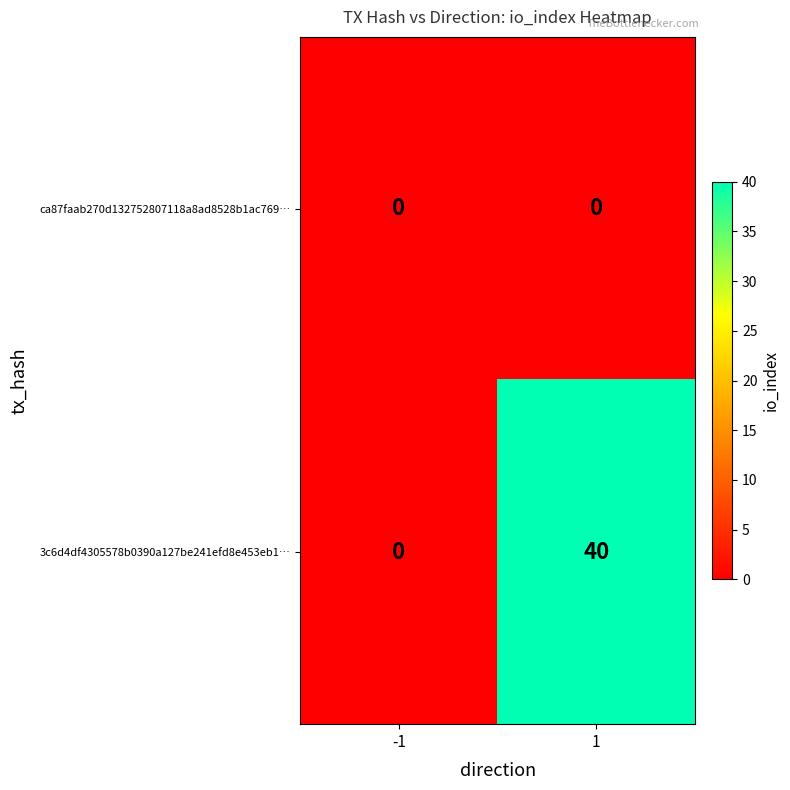

Which series has the largest total across all categories?

3c6d4df4305578b0390a127be241efd8e453eb1…